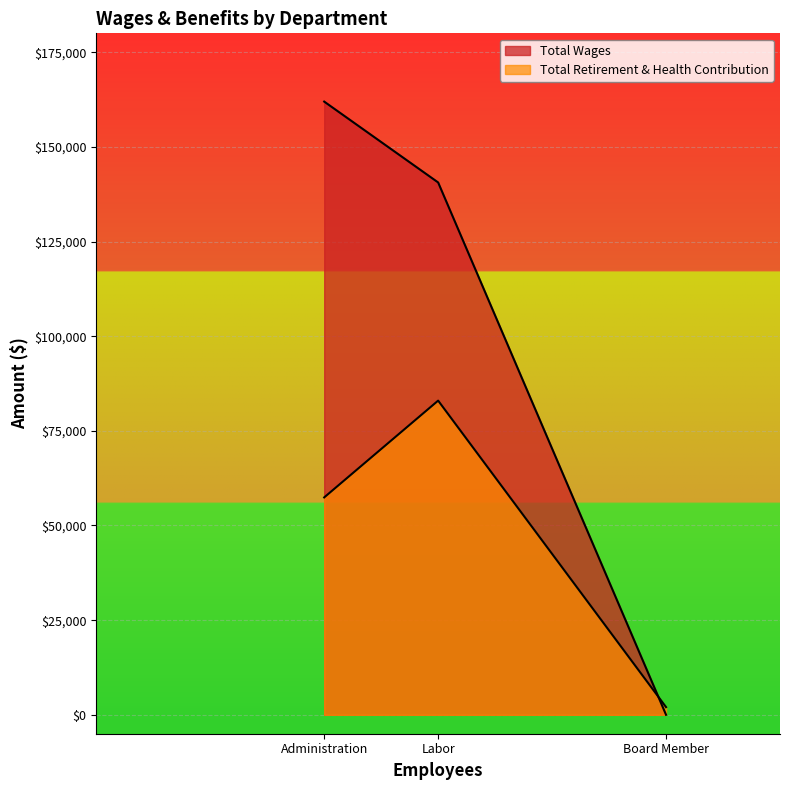

Is it true that Total Retirement & Health Contribution equals 57419 at Administration?

True